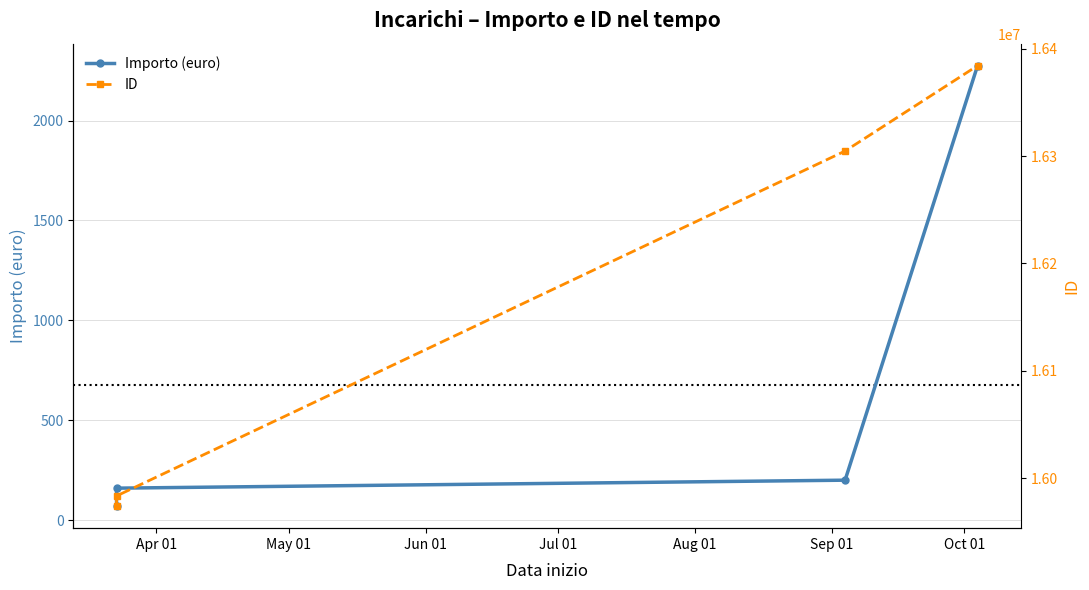

What is the total value across all series at May 01?

15983708